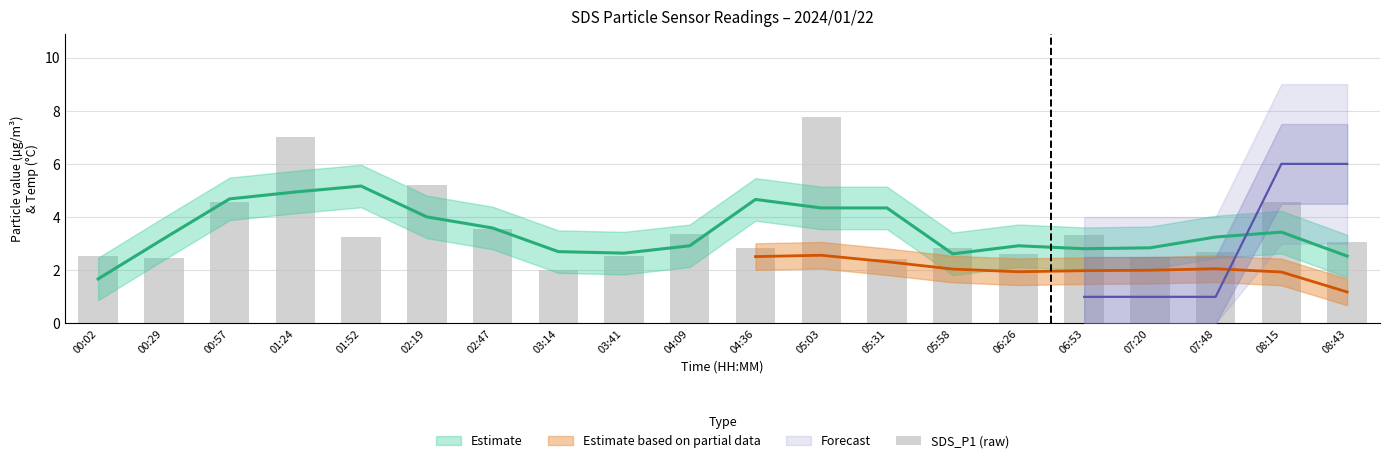

True or false: the data shows 3.0 at 01:24.

False